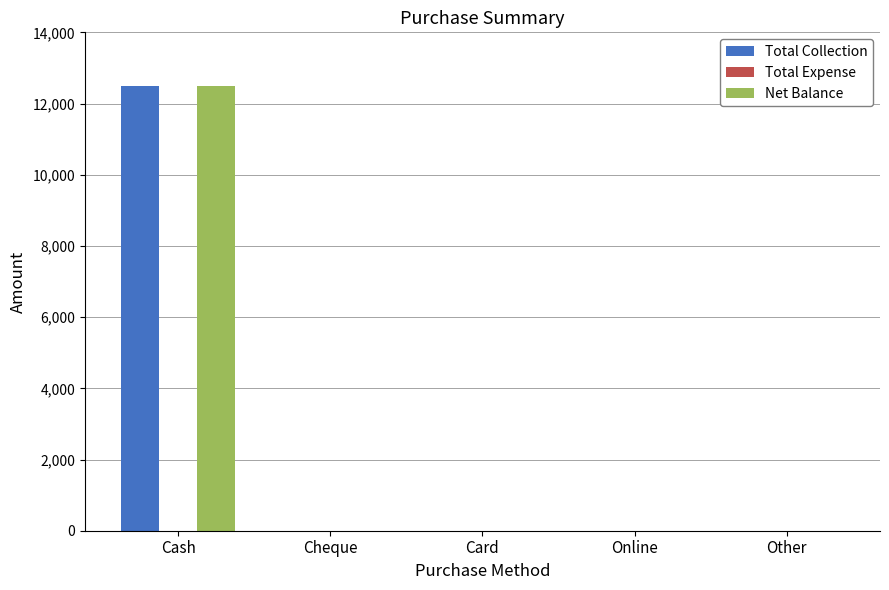

True or false: Total Collection has a value of 6018 at Card.

False